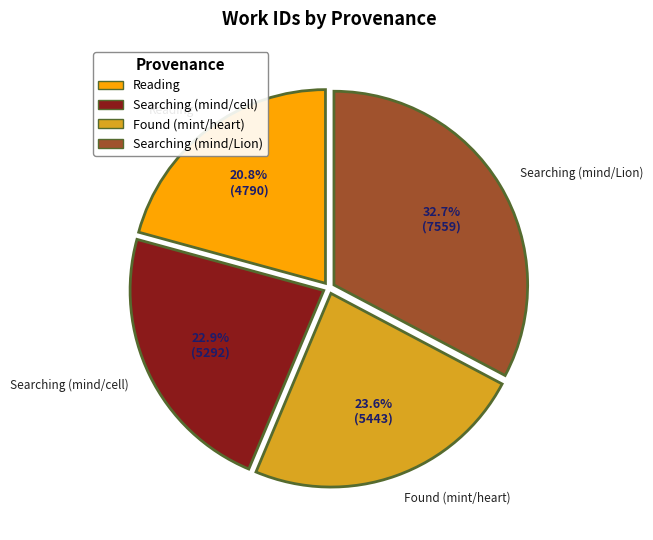

To the nearest percent, what is the average slice percentage?

25%